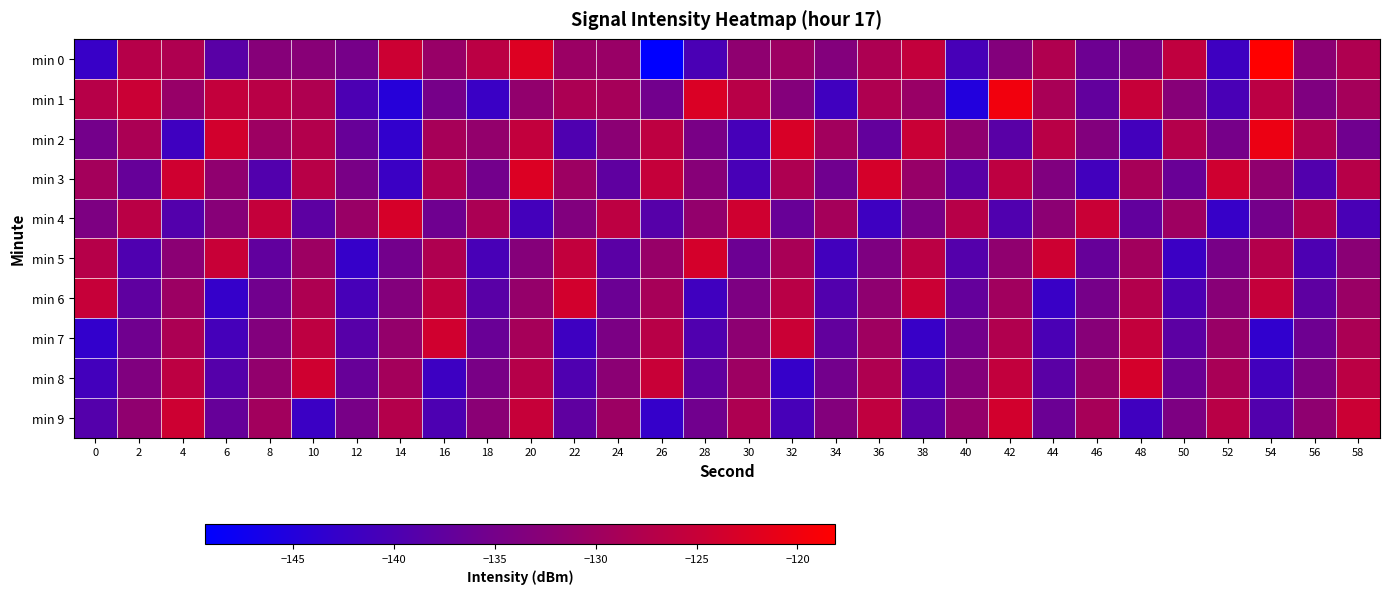

At which category is the sum across all series the highest?

20